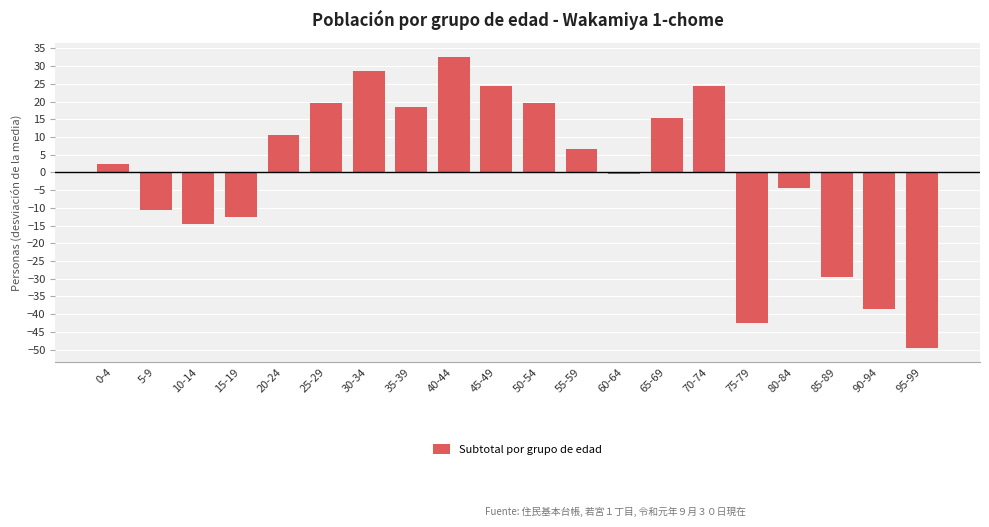

What is the change in value from 55-59 to 80-84?

-11.0